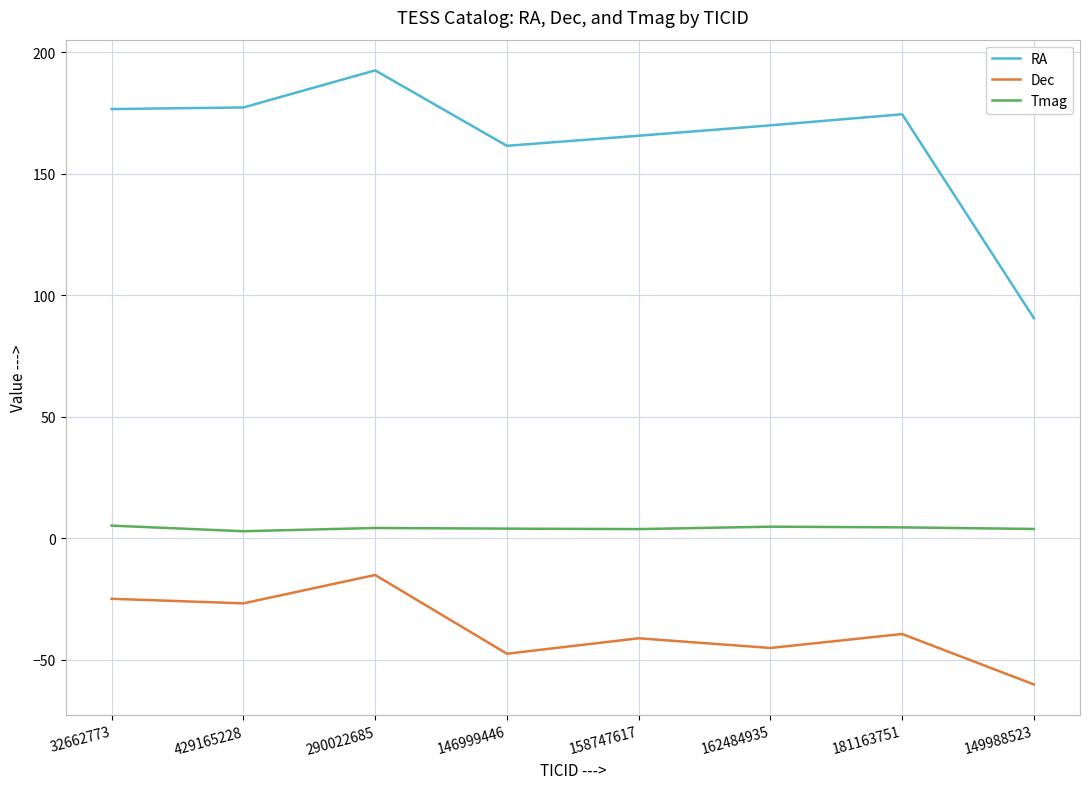

List the series in order of their peak value, highest first.

RA, Tmag, Dec